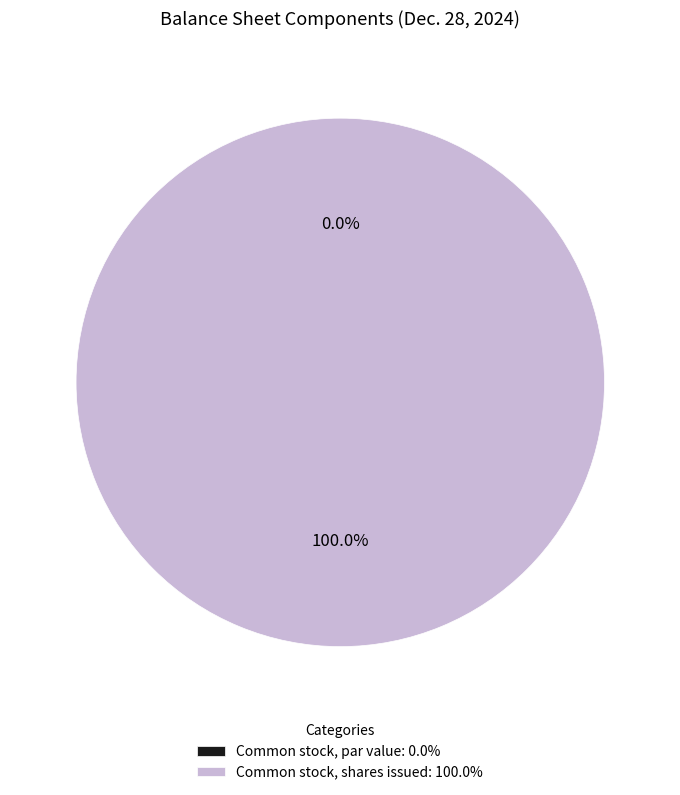

True or false: Common stock, shares issued accounts for 90% of the total.

False